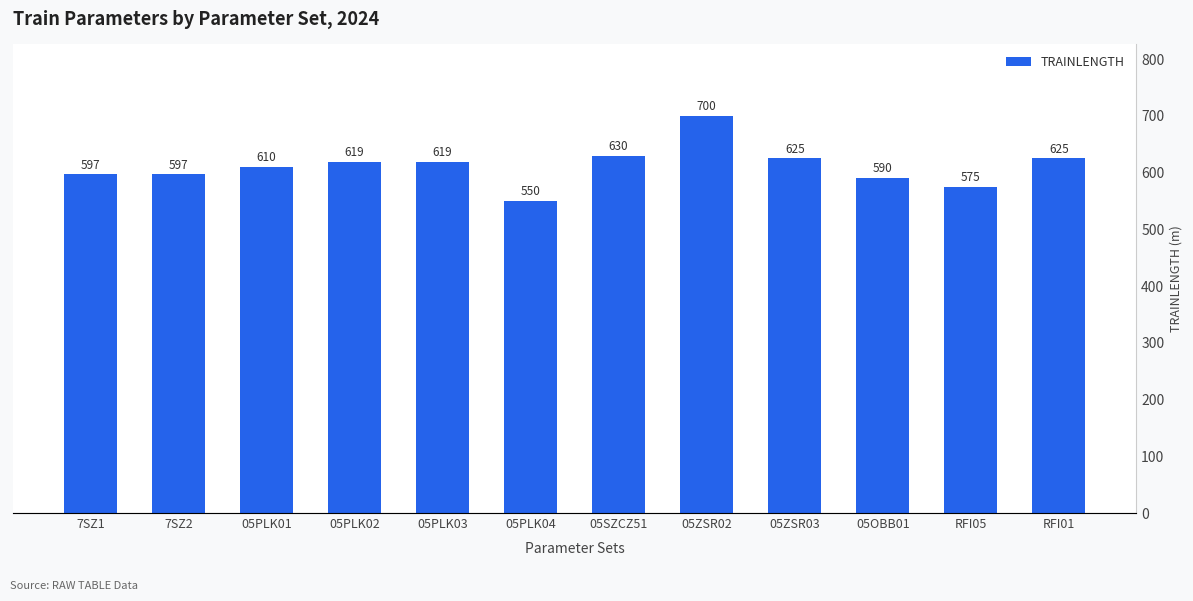

What is the change in value from 05SZCZ51 to 05ZSR02?

+70